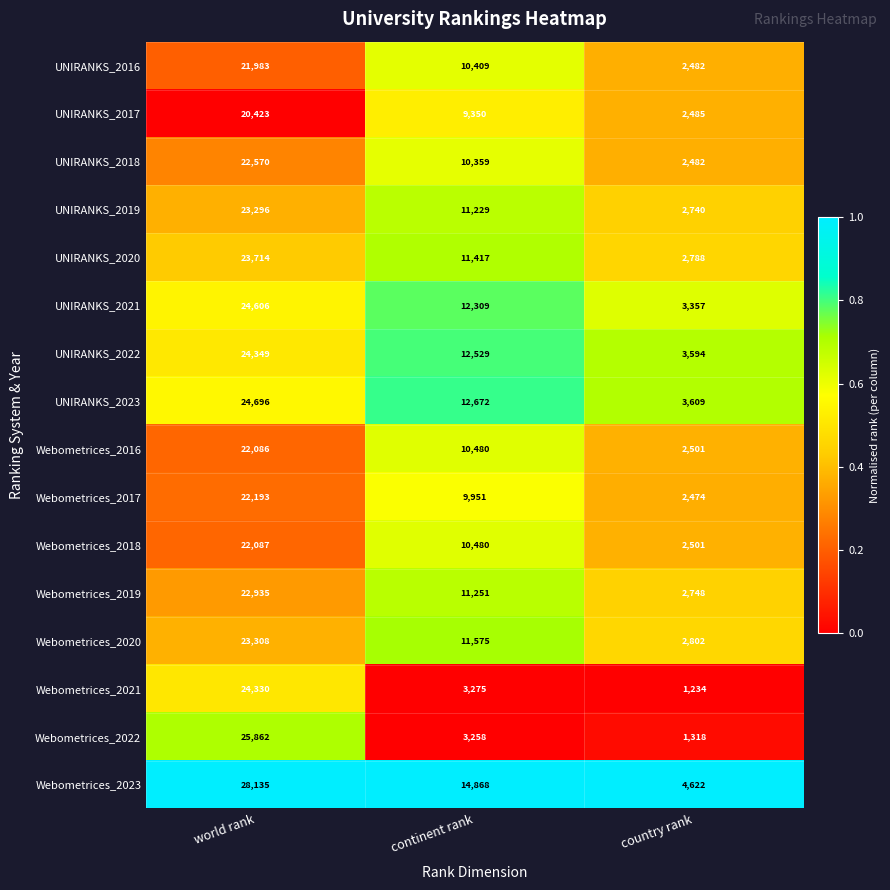

At which label does UNIRANKS_2020 reach its peak?

world rank